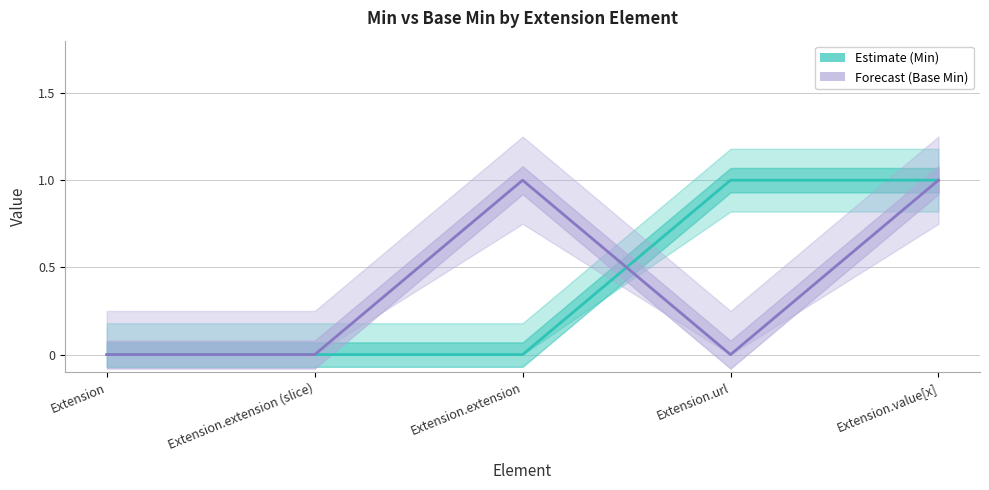

How many values in the Forecast (Base Min) series exceed 0?

2